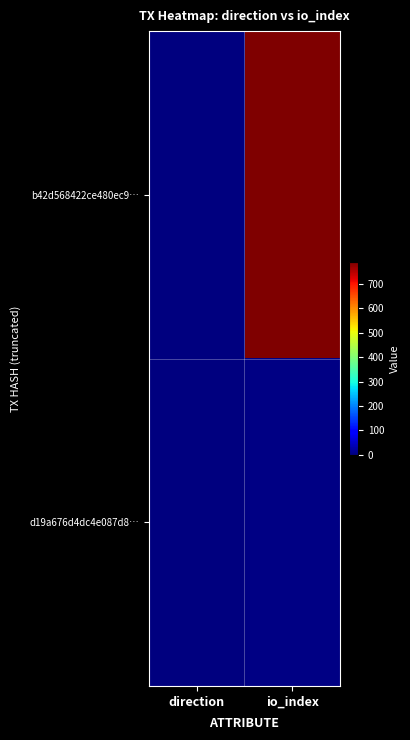

List the series in order of their peak value, highest first.

b42d568422ce480ec9…, d19a676d4dc4e087d8…